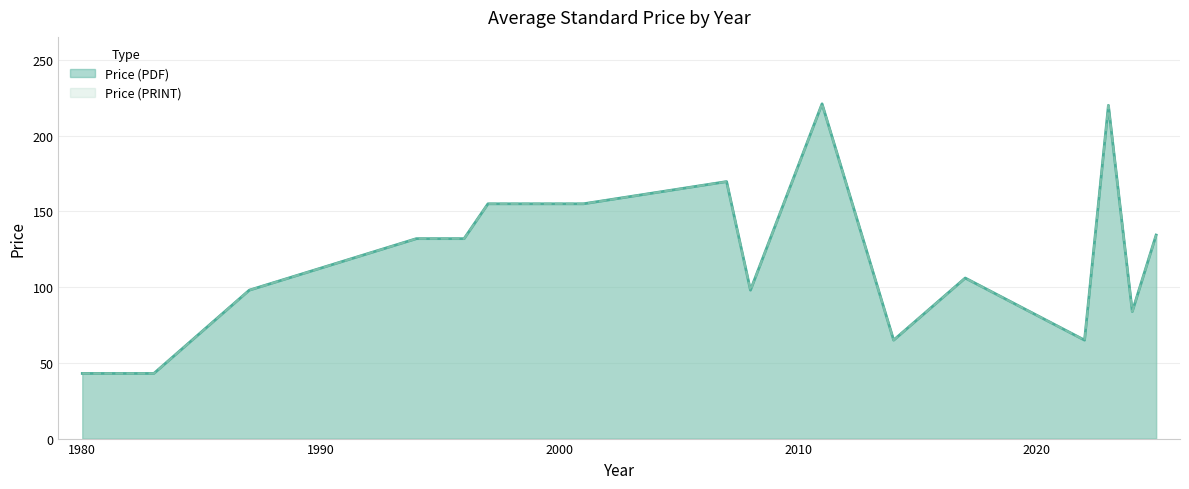

True or false: Price (PRINT) has a value of 132.0 at 1994.

True